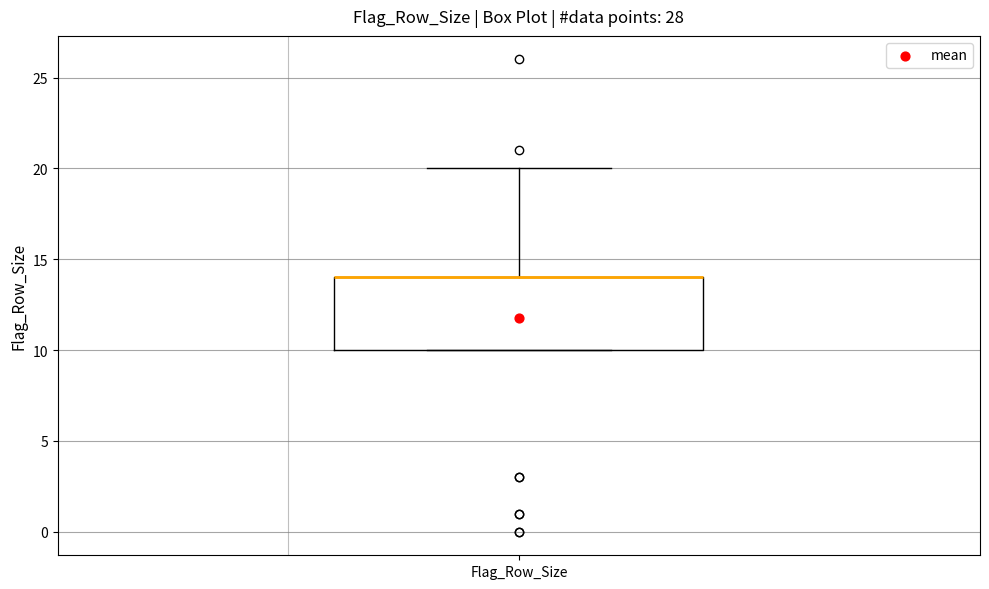

Where is the upper edge of the box for Flag_Row_Size on the y-axis? The values are not printed on the chart, so give them approximately, as read against the axis.

14